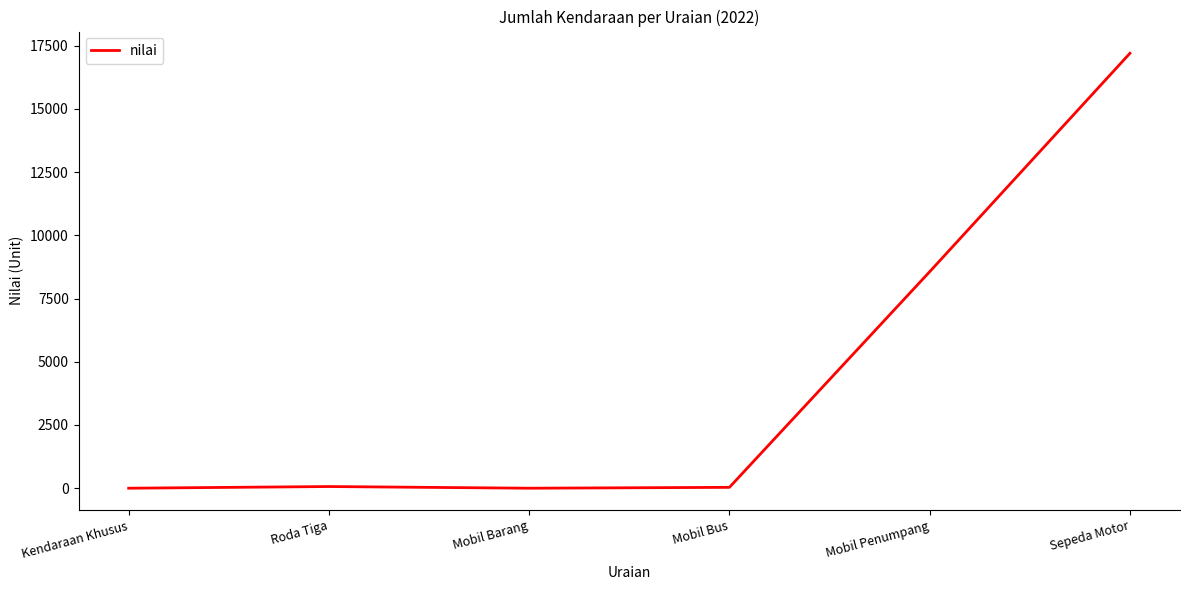

What is the difference between the maximum and minimum values?

17200